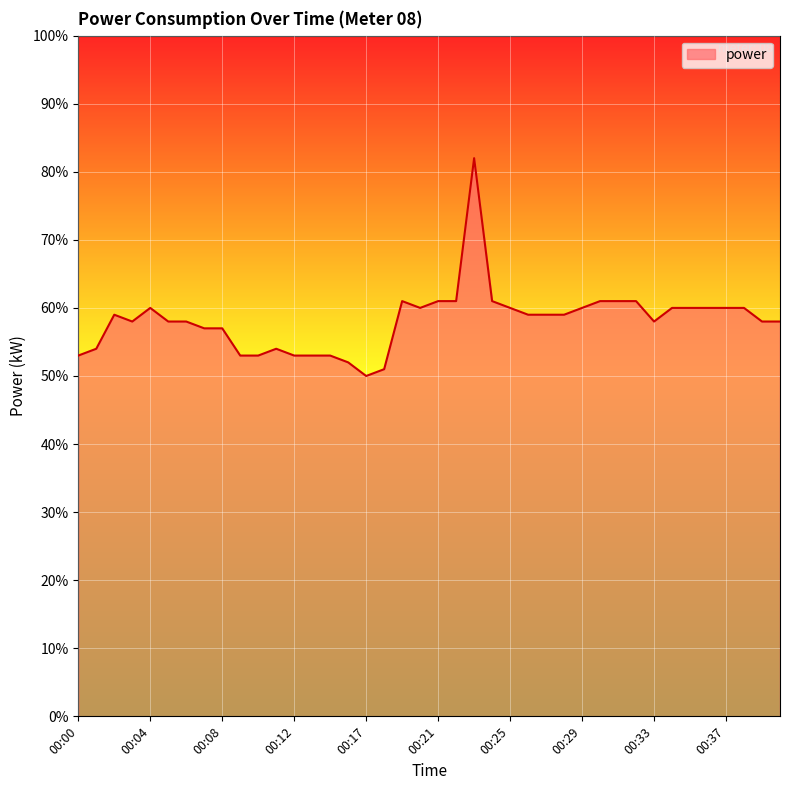

How many interior local peaks (higher than both neighbors) does the data have?

5